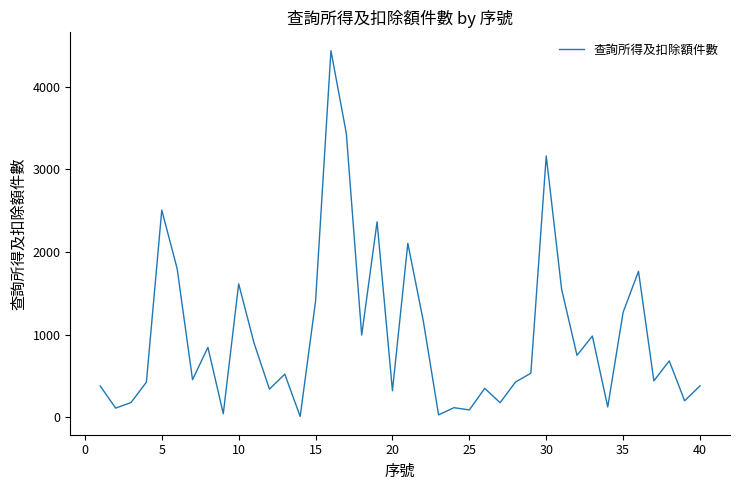

What is the difference between the maximum and minimum values?

4431